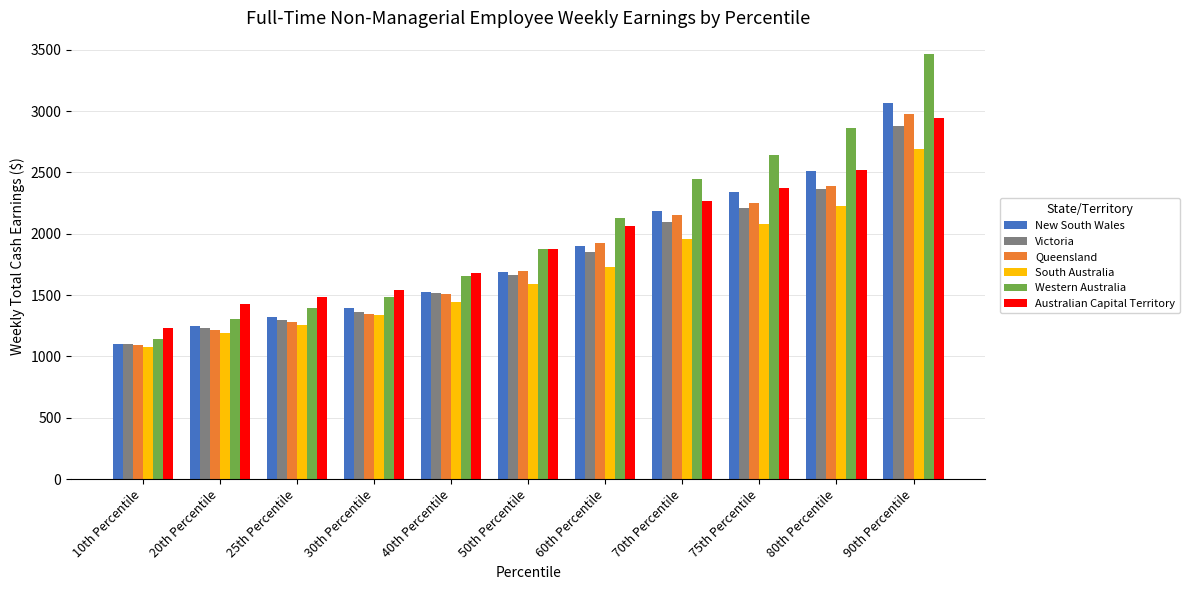

What are all the series names shown in the legend?

New South Wales, Victoria, Queensland, South Australia, Western Australia, Australian Capital Territory